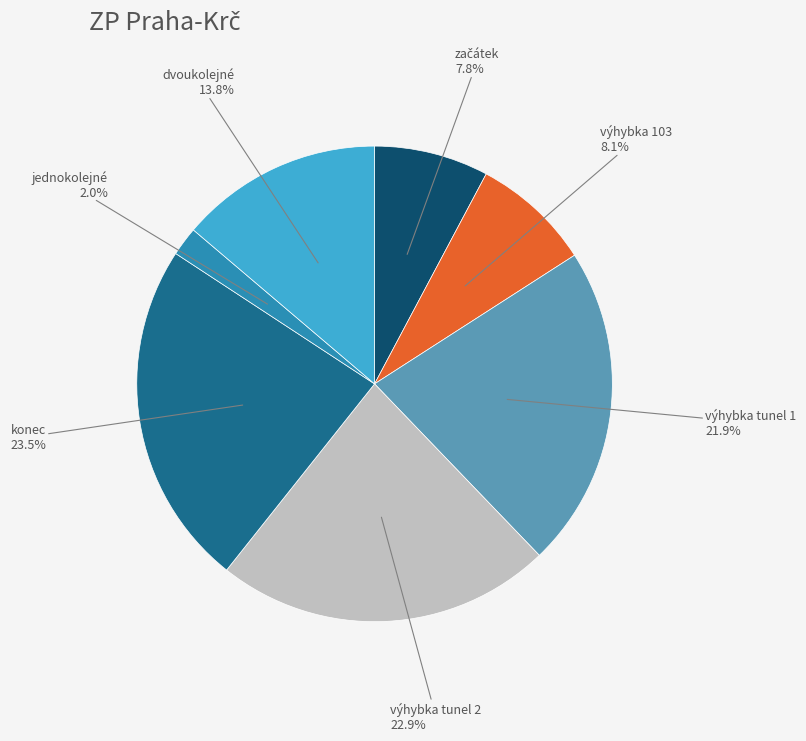

Is it true that výhybka tunel 1 is 22% of the pie?

True